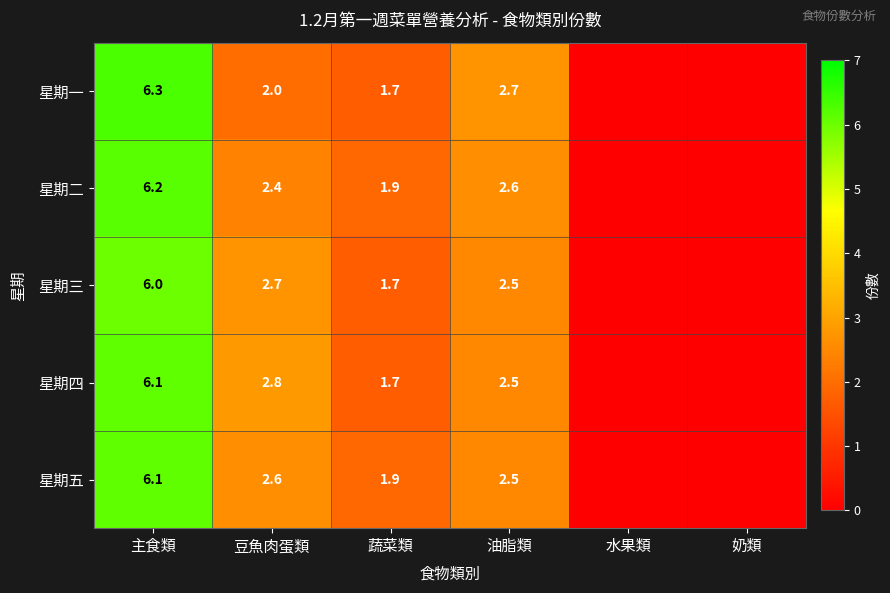

At which category is the sum across all series the highest?

主食類